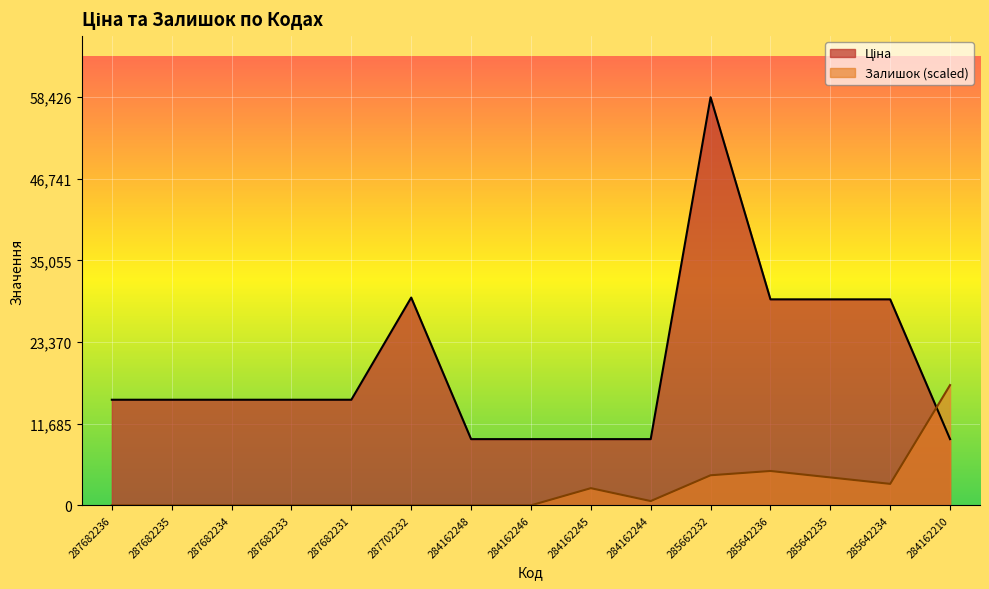

At which category does Залишок reach its first local valley?

284162244